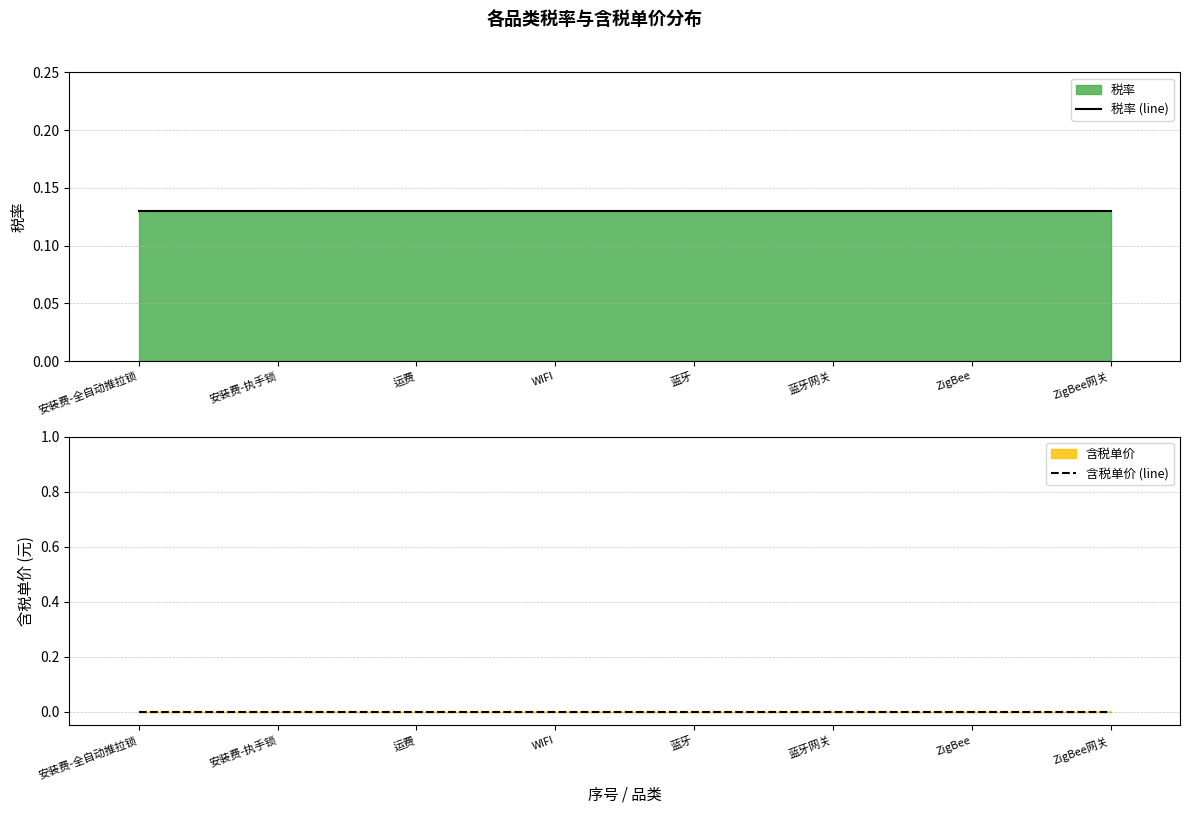

Where is 含税单价 (line) nearest to the value 0?

安装费-全自动推拉锁